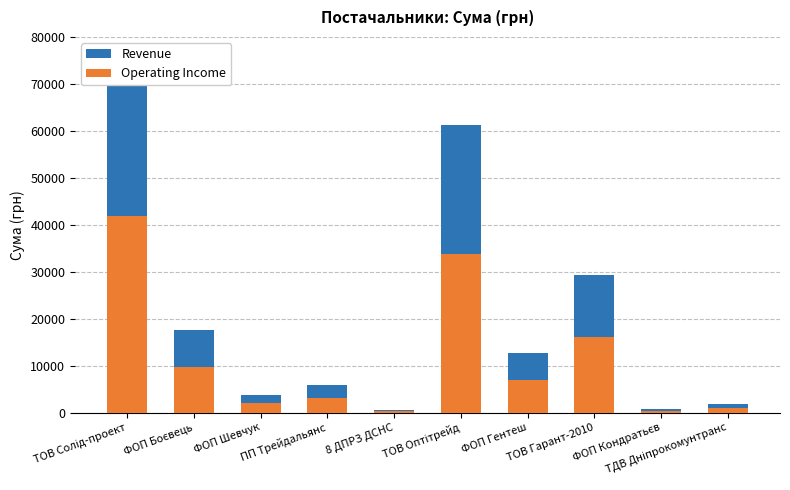

How many distinct data groups are displayed?

2